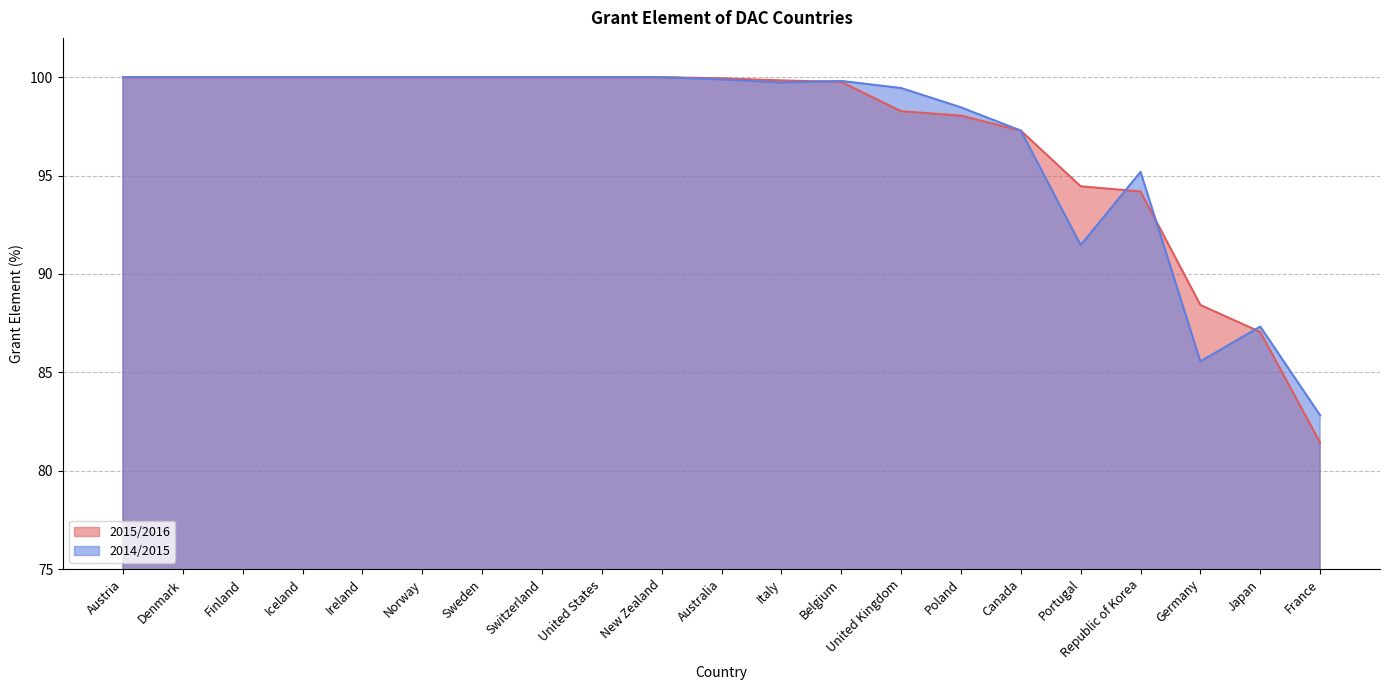

At which label does 2015/2016 reach its minimum?

France